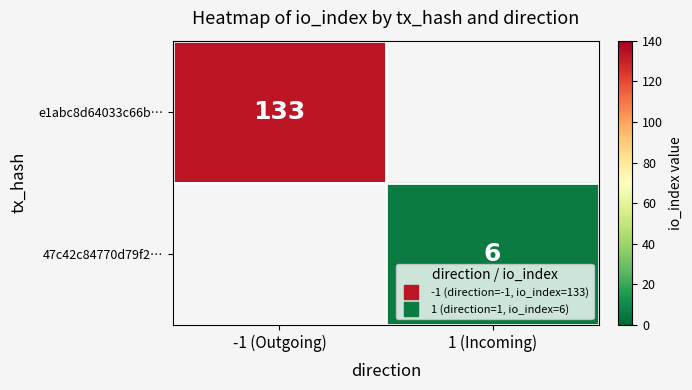

What is the lowest value of the e1abc8d64033c66b… series?

133.0